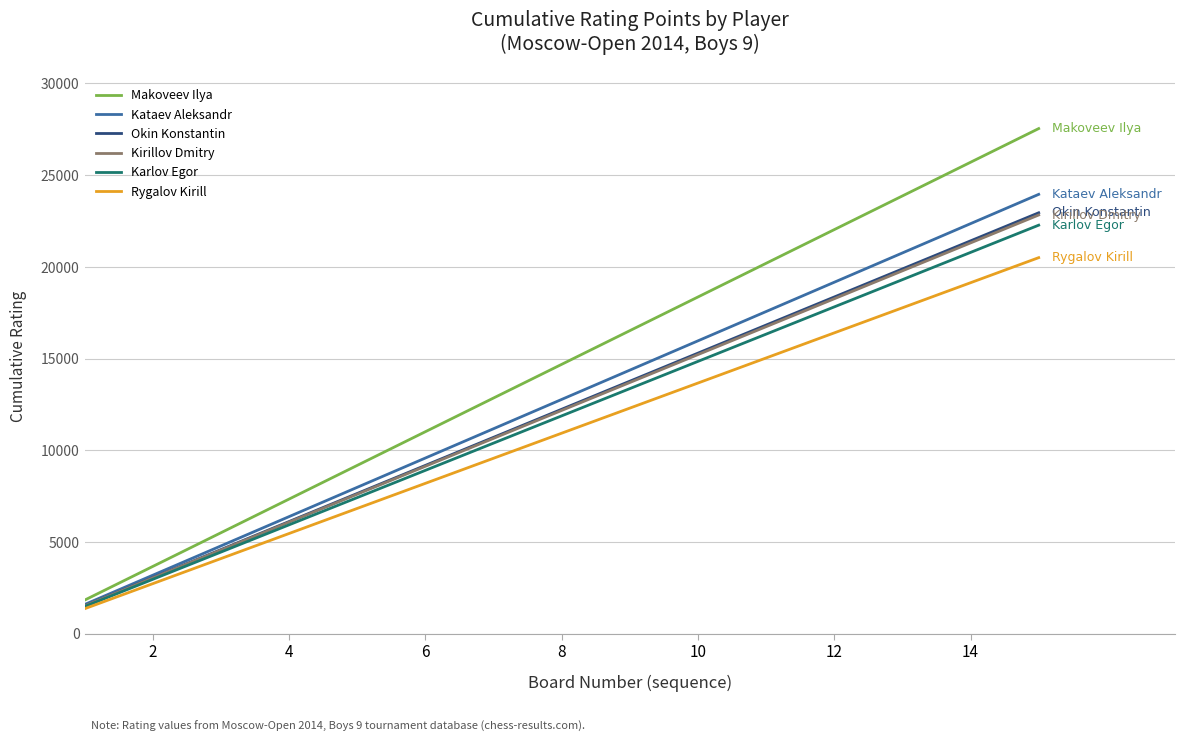

What is the maximum value for Makoveev Ilya?

27540